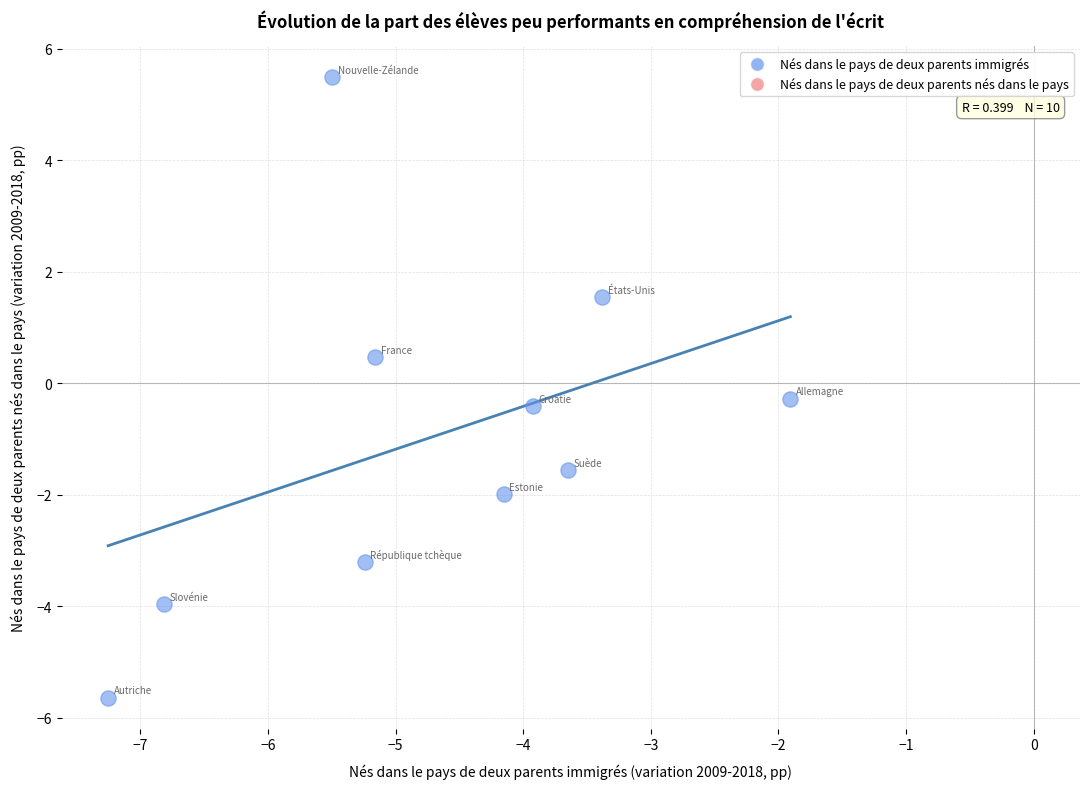

What Y value in the scatter plot is closest to 0?

-0.3